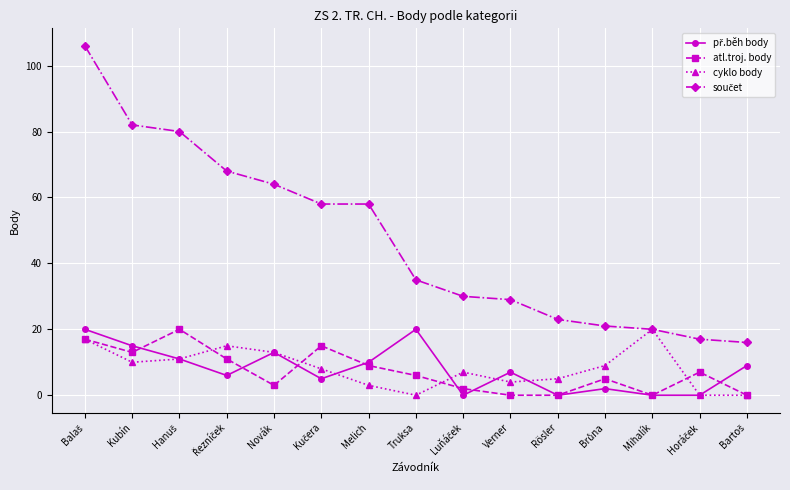

Does the chart have visible grid lines?

Yes